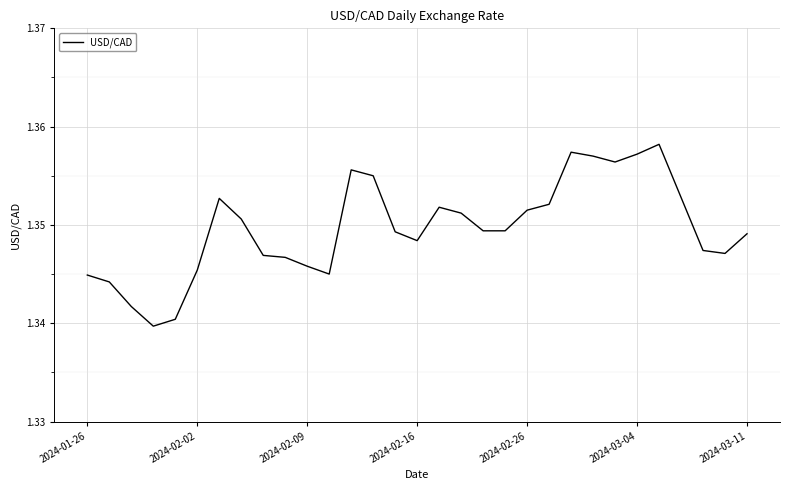

How many lines are shown in the chart?

1